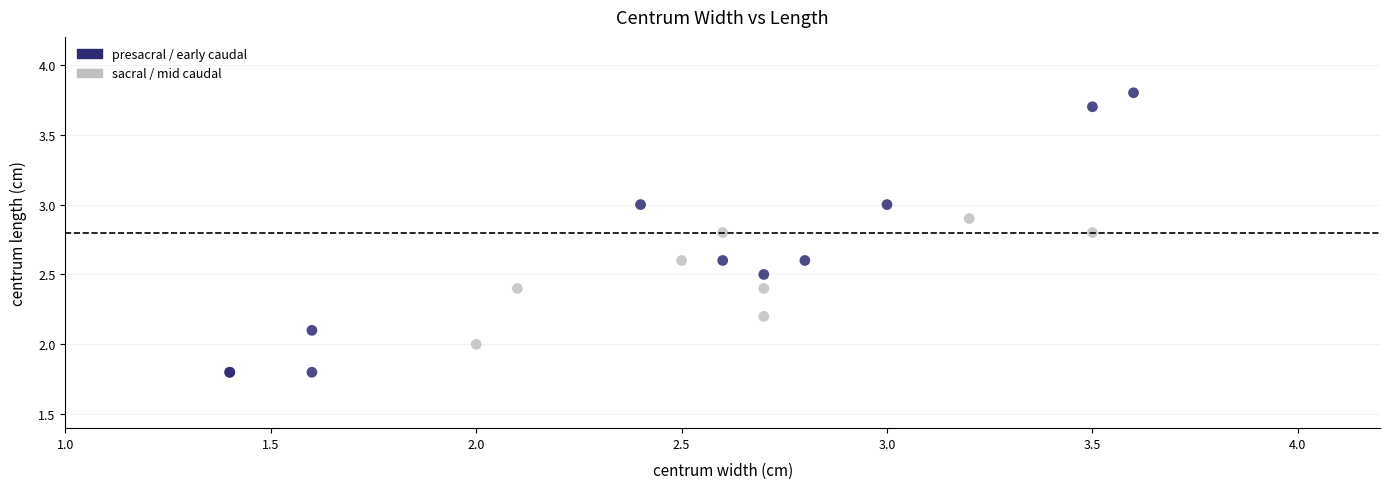

Which series contains the lowest Y value?

presacral / early caudal